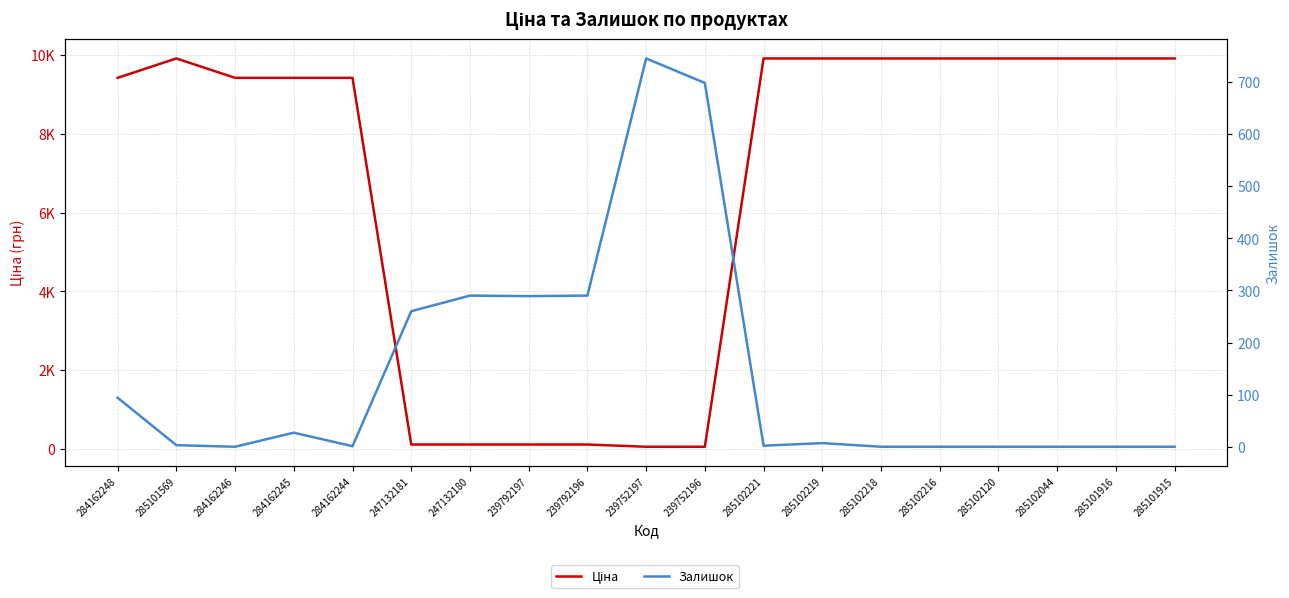

How many distinct data groups are displayed?

2